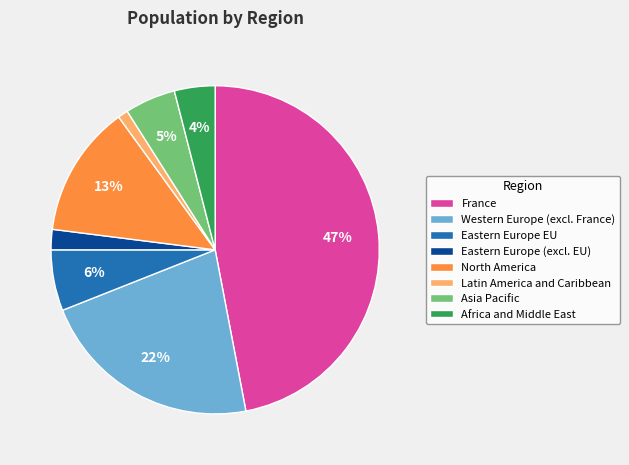

What percentage is the Eastern Europe EU slice, to the nearest percent?

6%